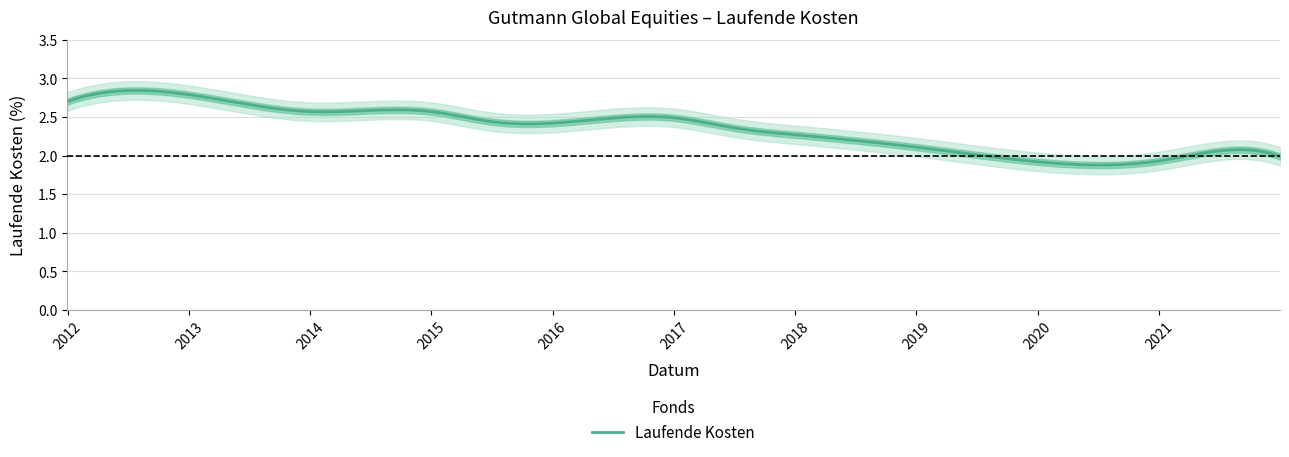

The chart shows a value of 2.6 at 2013-12-31. True or false?

True